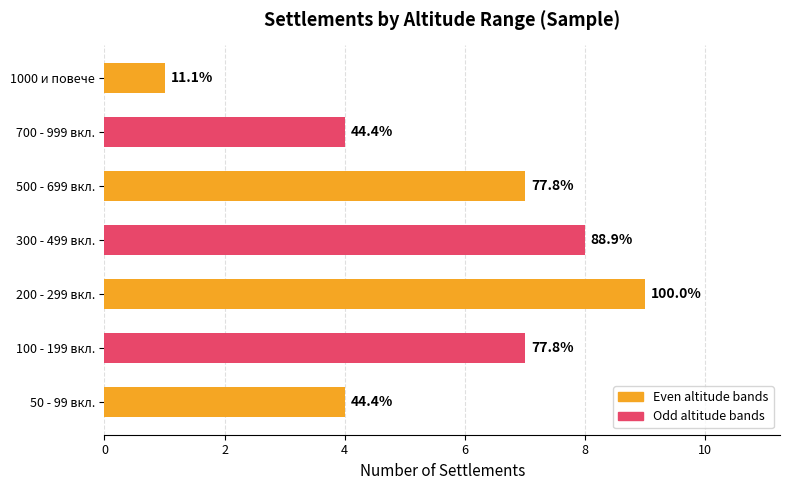

What is the greatest value displayed?

9